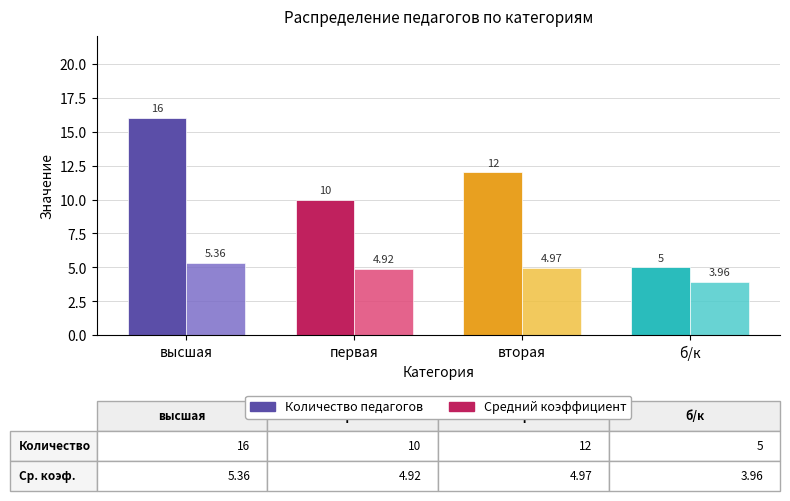

Rank the series by their average value, from lowest to highest.

Средний коэффициент, Количество педагогов